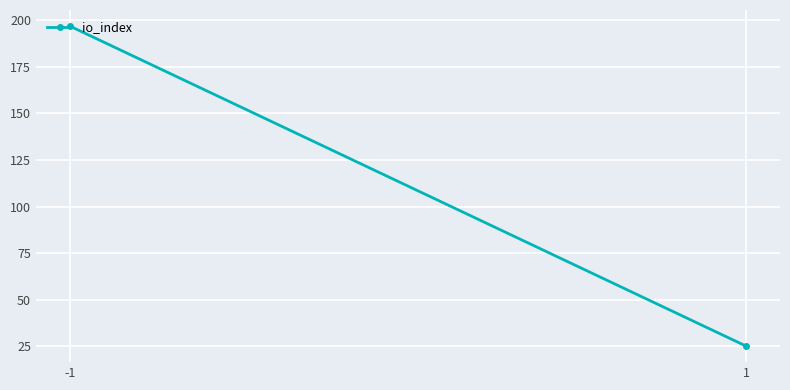

Approximately how many times larger is the value at -1 compared to 1?

7.9